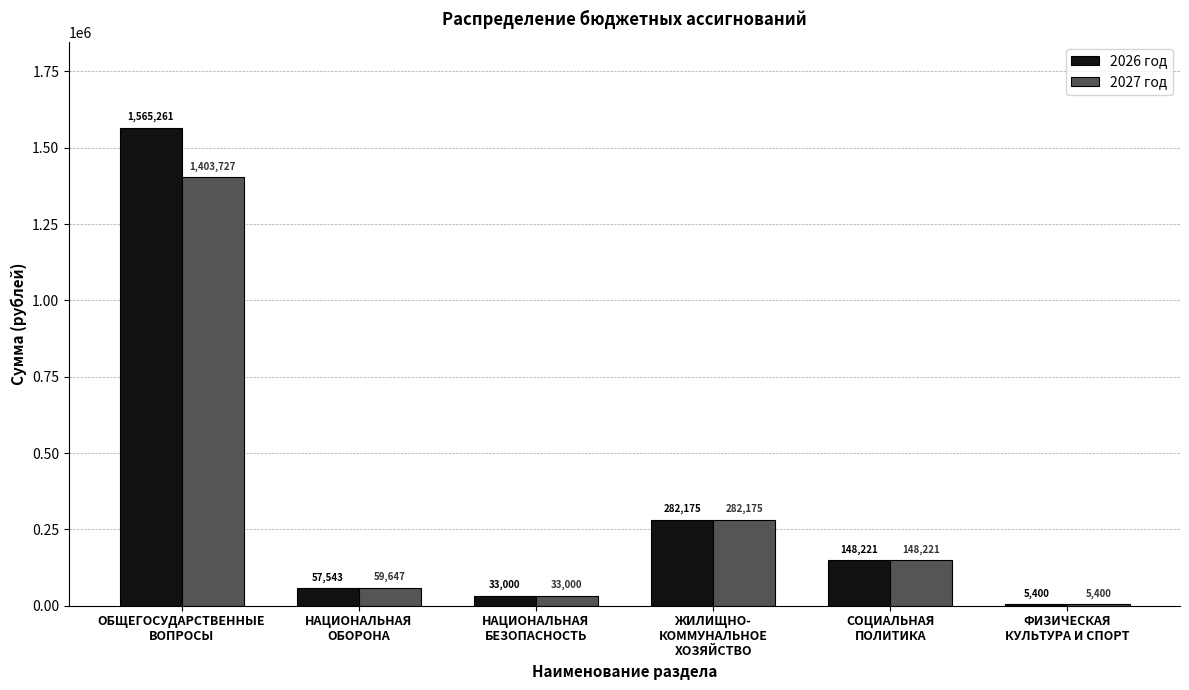

What are all the series names shown in the legend?

2026 год, 2027 год